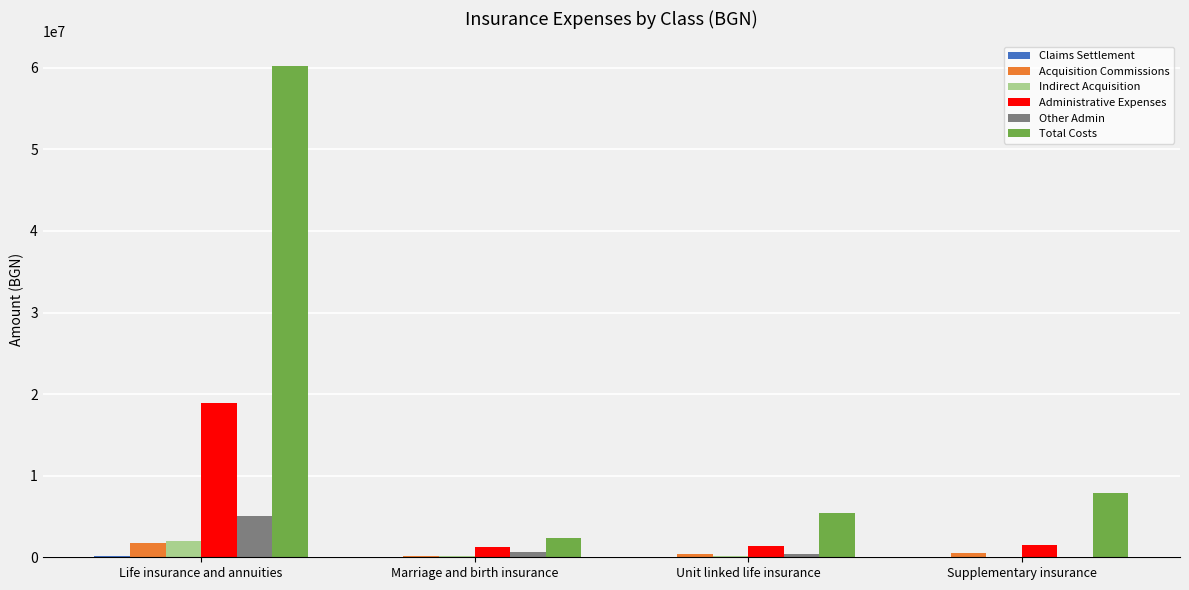

At which category is the sum across all series the highest?

Life insurance and annuities